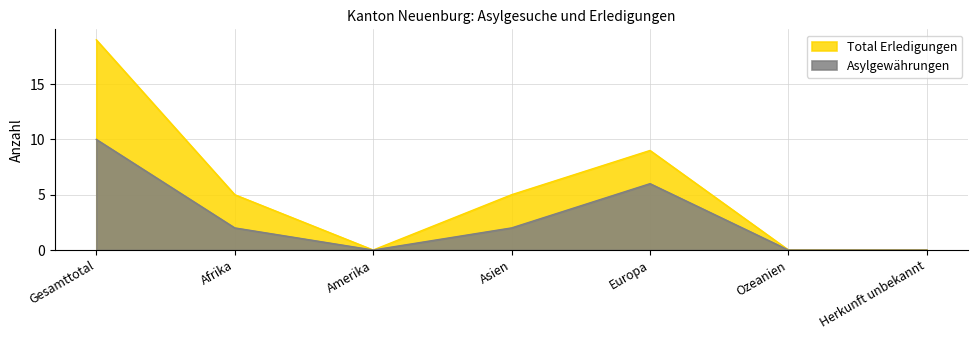

True or false: Asylgewährungen and Total Erledigungen intersect in this chart.

False